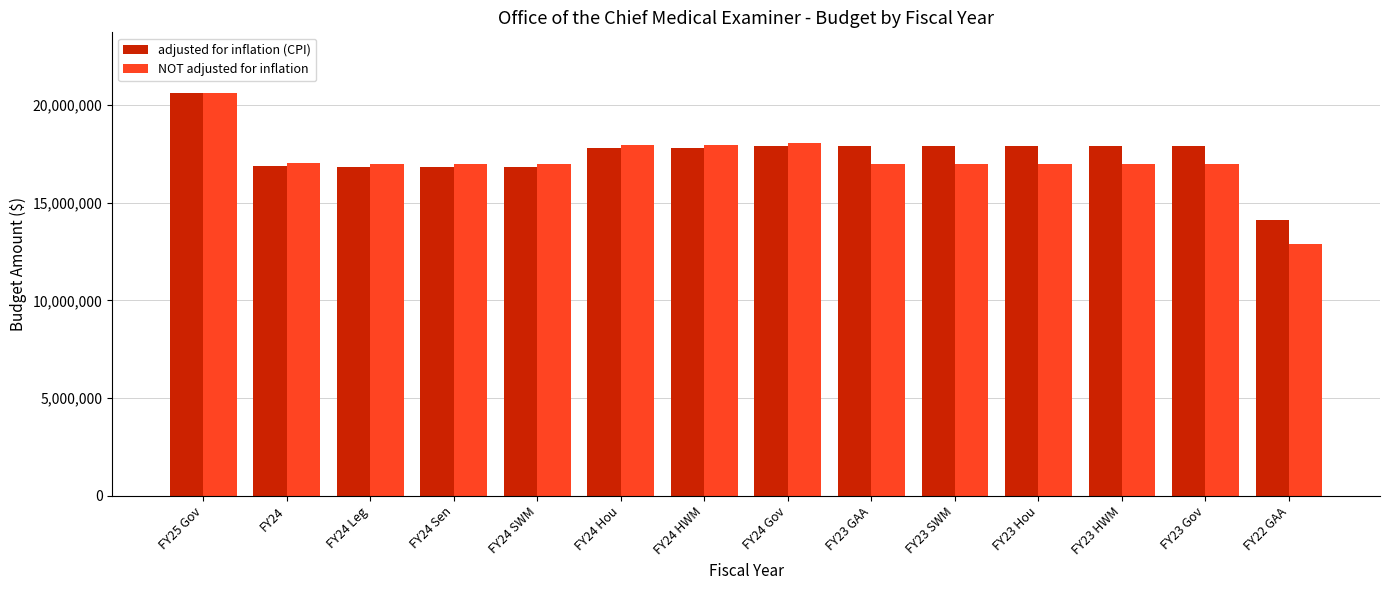

Which series has the largest total across all categories?

adjusted for inflation (CPI)